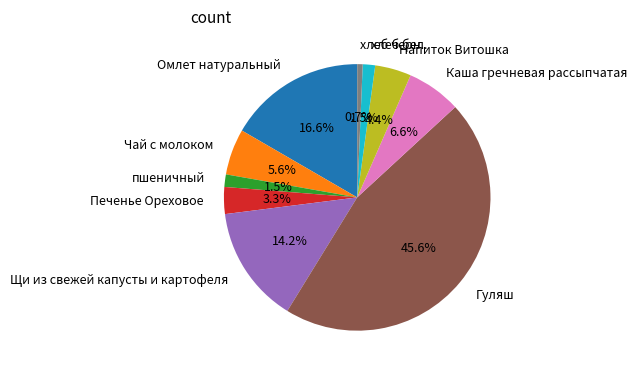

To the nearest percent, what is the average slice percentage?

10%